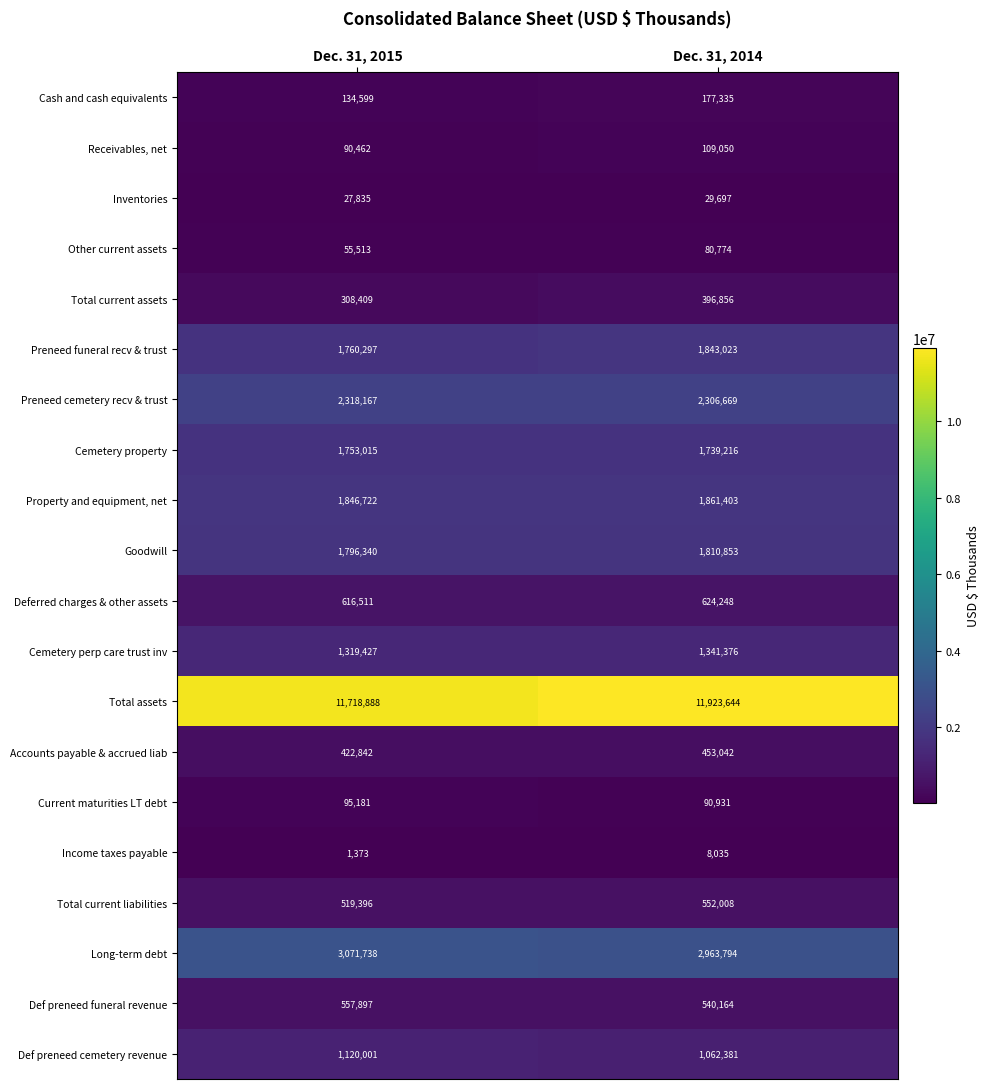

How many categories are shown in the chart?

2